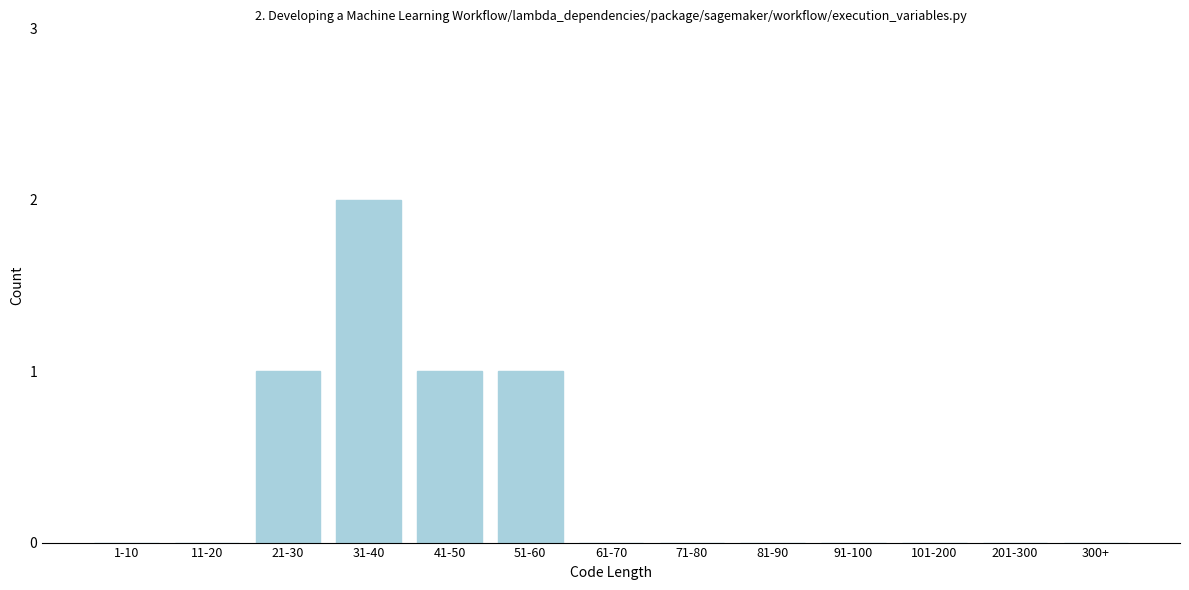

Reading left to right, extract all data points from this chart.

1-10=0	11-20=0	21-30=1	31-40=2	41-50=1	51-60=1	61-70=0	71-80=0	81-90=0	91-100=0	101-200=0	201-300=0	300+=0